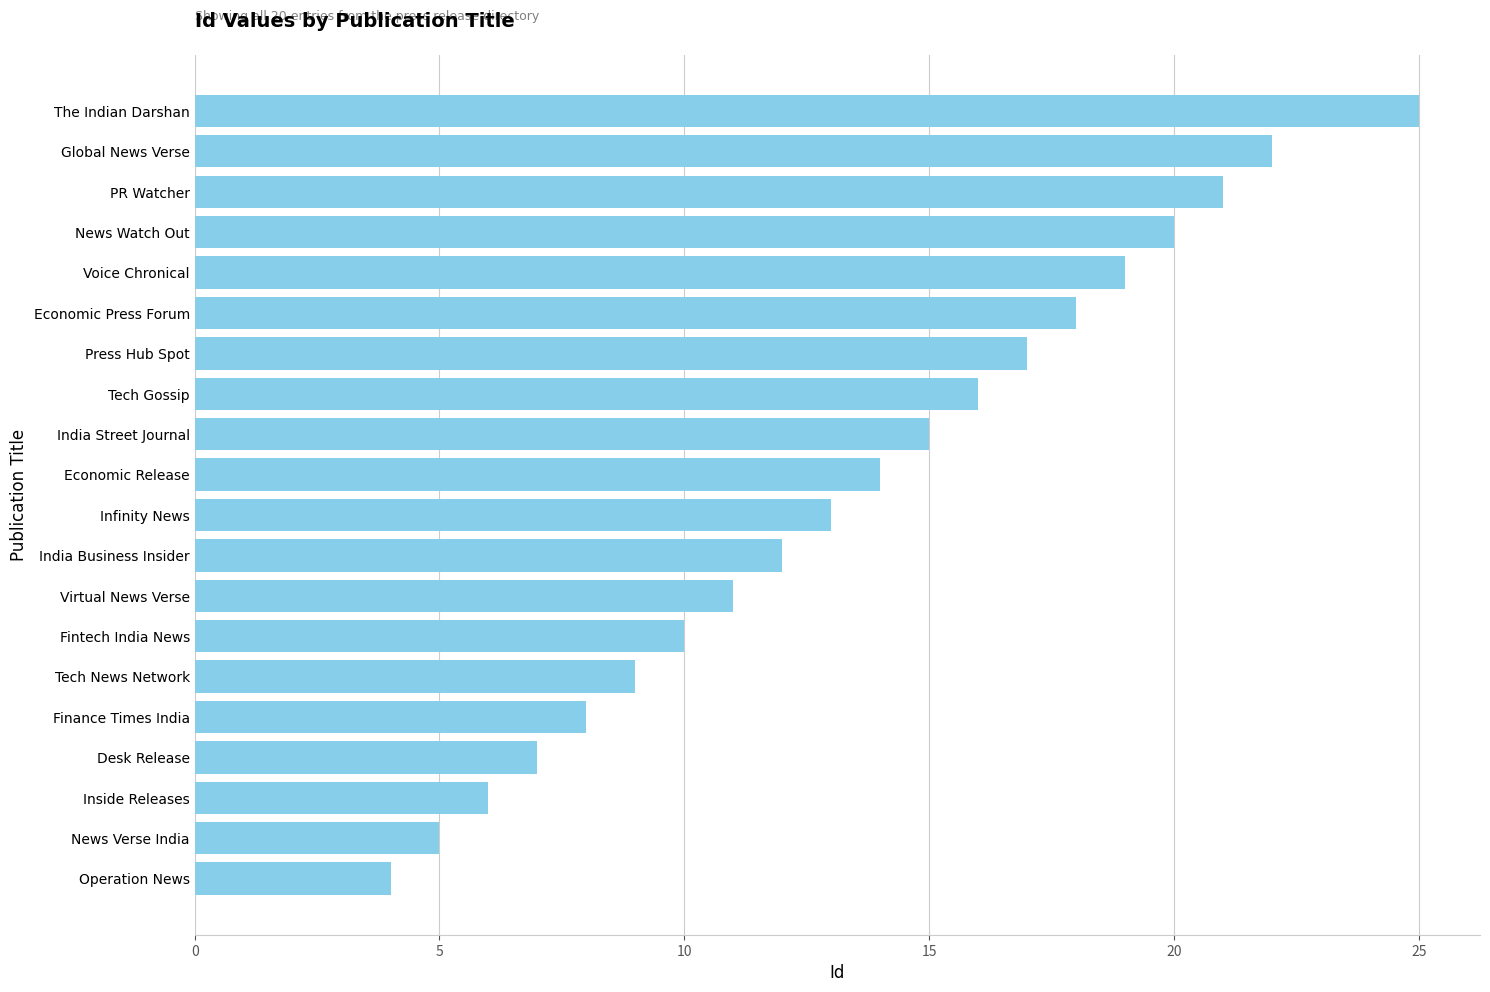

The chart shows a value of 3 at Virtual News Verse. True or false?

False